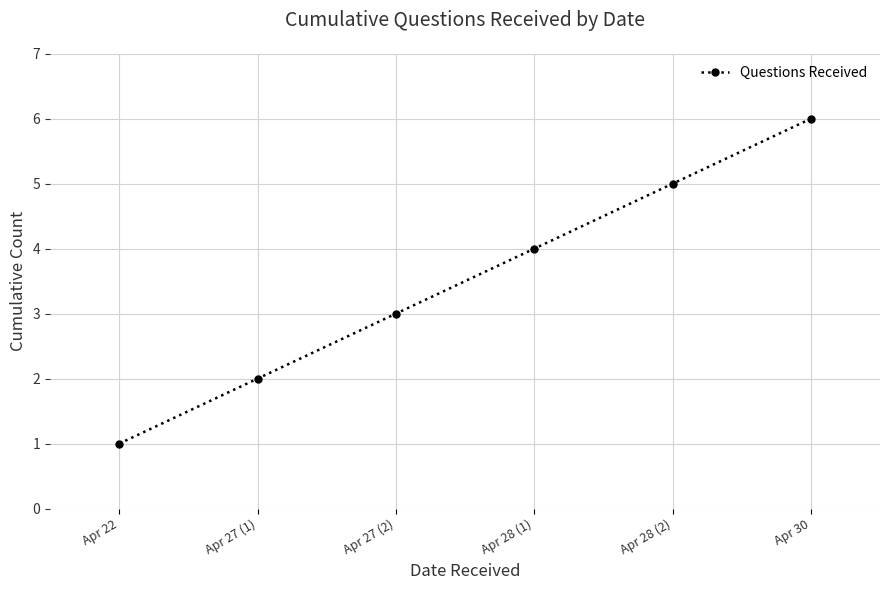

List the labels in order of value, largest first.

Apr 30, Apr 28 (2), Apr 28 (1), Apr 27 (2), Apr 27 (1), Apr 22